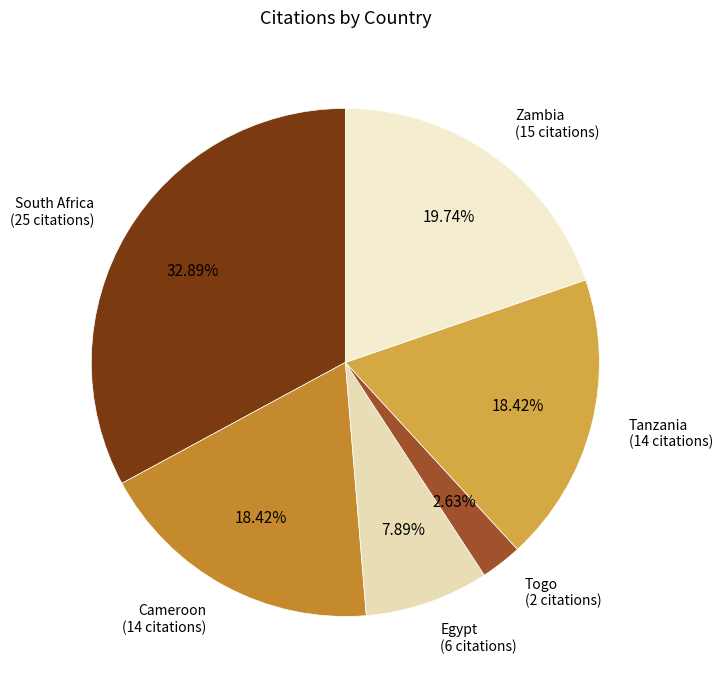

To the nearest percent, what is the difference between the largest and smallest slice percentages?

30%